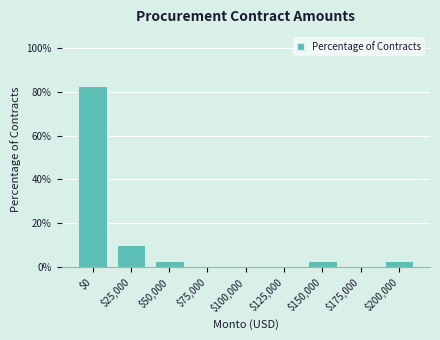

What is the maximum value shown in the chart?

82.5